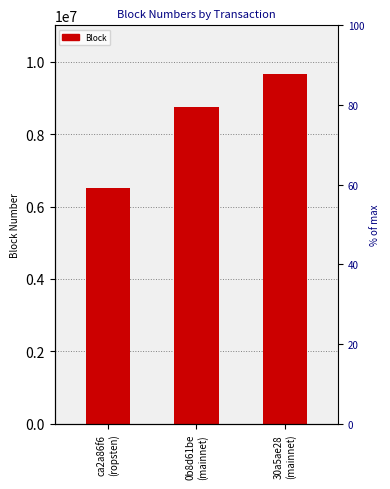

Reading right to left, transcribe all the data shown in this chart.

30a5ae28
(mainnet)=9645313	0b8d61be
(mainnet)=8747122	ca2a86f6
(ropsten)=6510983